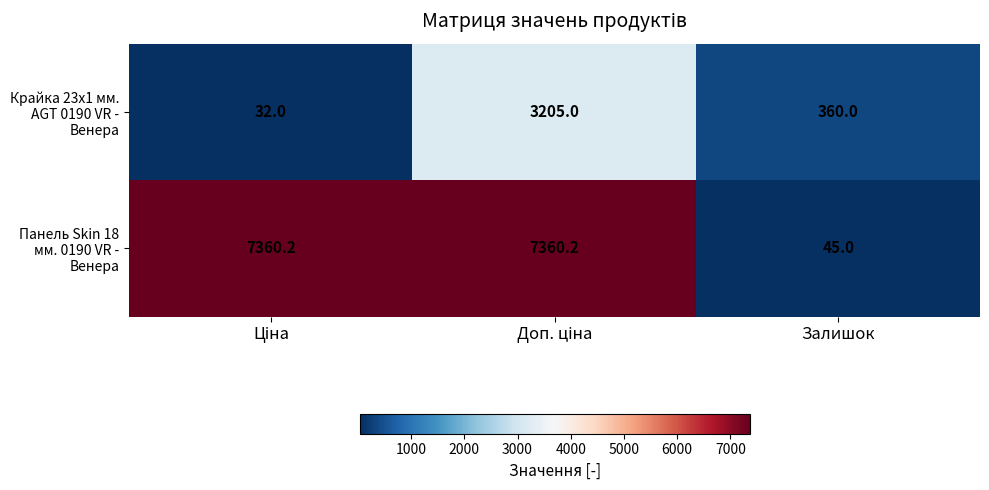

What is the minimum value shown in the chart?

32.0